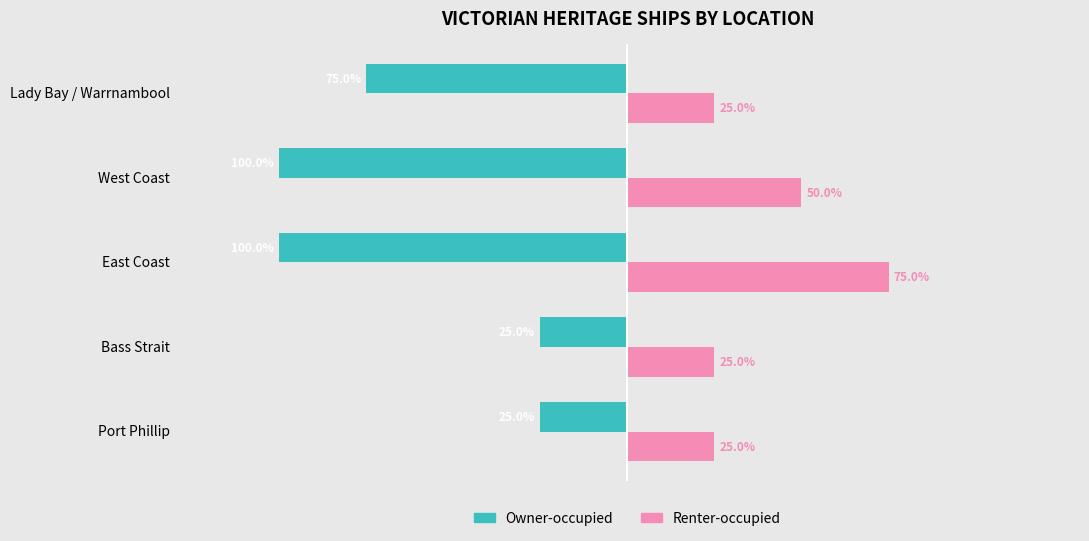

Between Port Phillip and West Coast, which series saw the biggest shift?

Owner-occupied